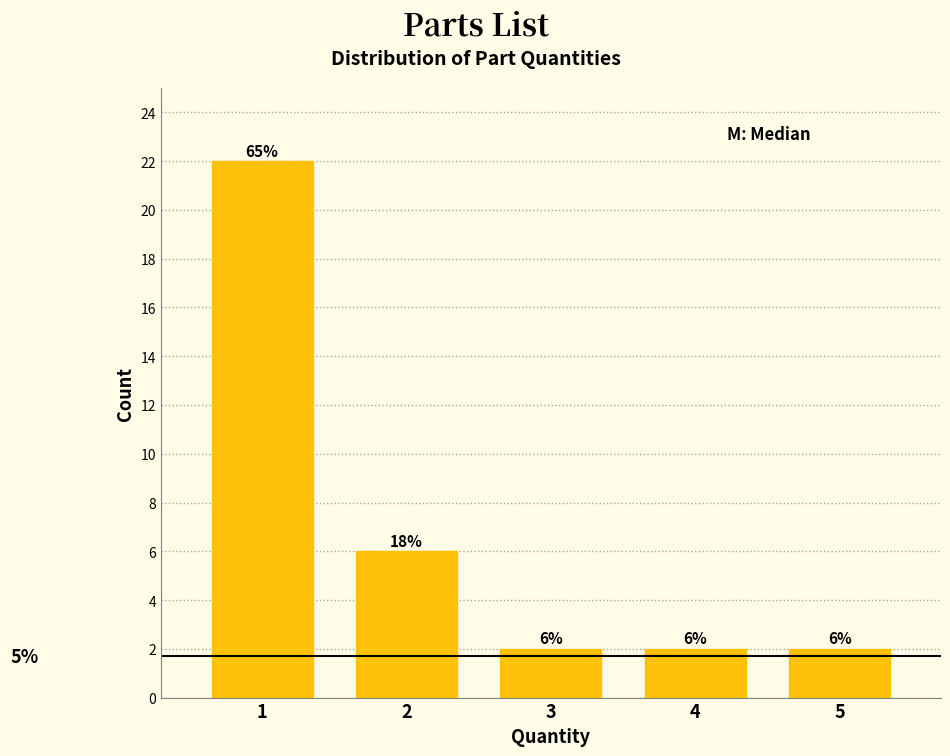

Reading left to right, transcribe all the data shown in this chart.

1=22	2=6	3=2	4=2	5=2